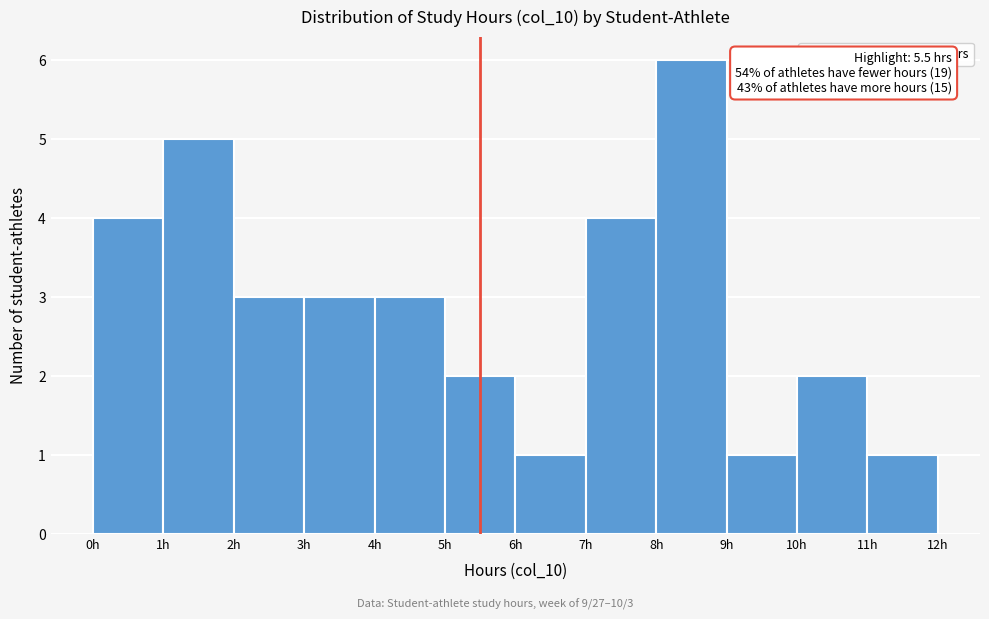

Over which range of the x-axis is the bar tallest?

8 to 9